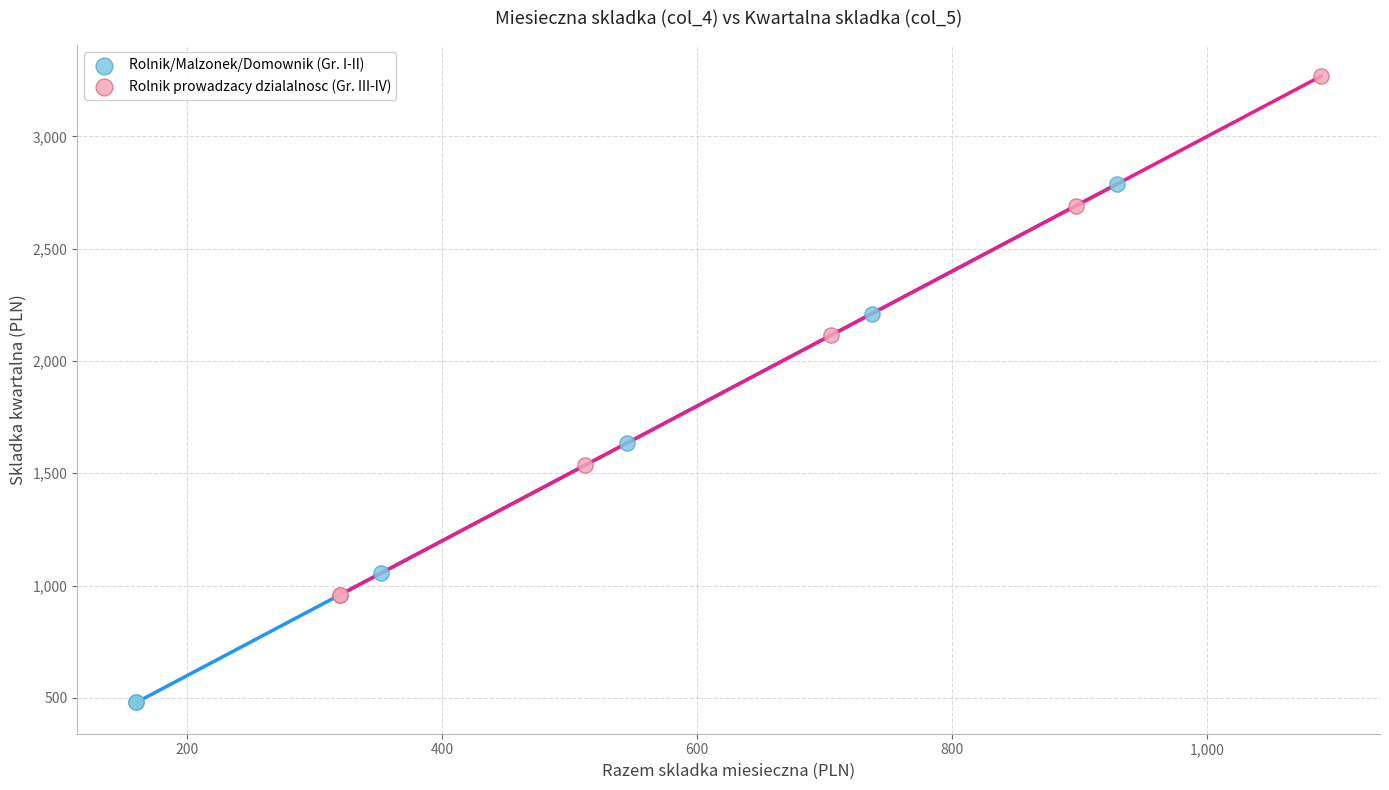

Which series contains the highest Y value?

Rolnik prowadzacy dzialalnosc (Gr. III-IV)